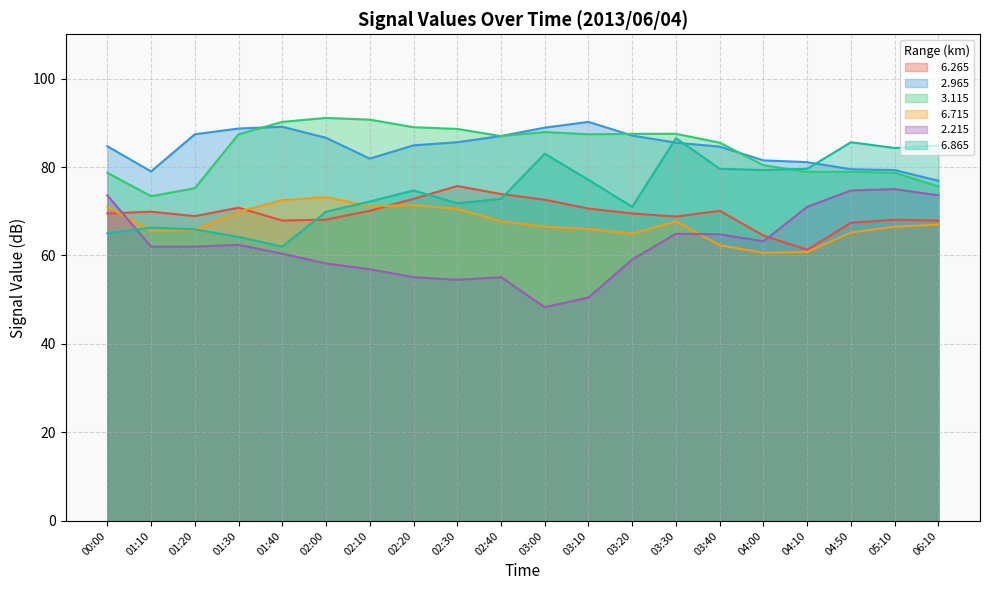

What is the sum of the   2.965 values at 05:10 and 02:00?

165.9